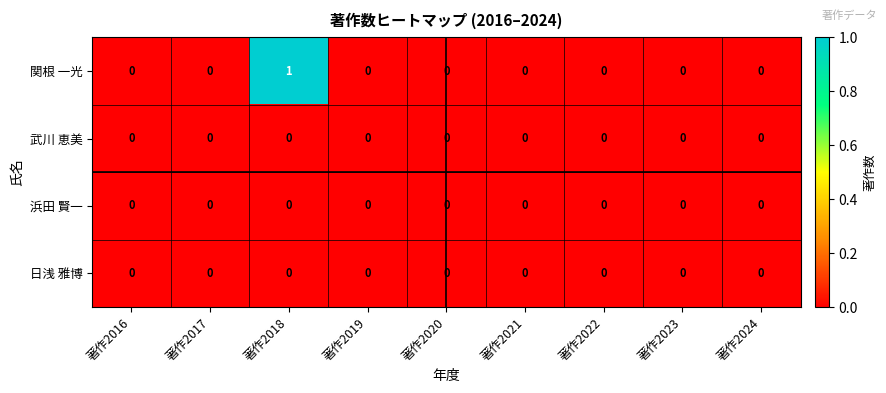

Which series has the widest spread of values?

関根 一光